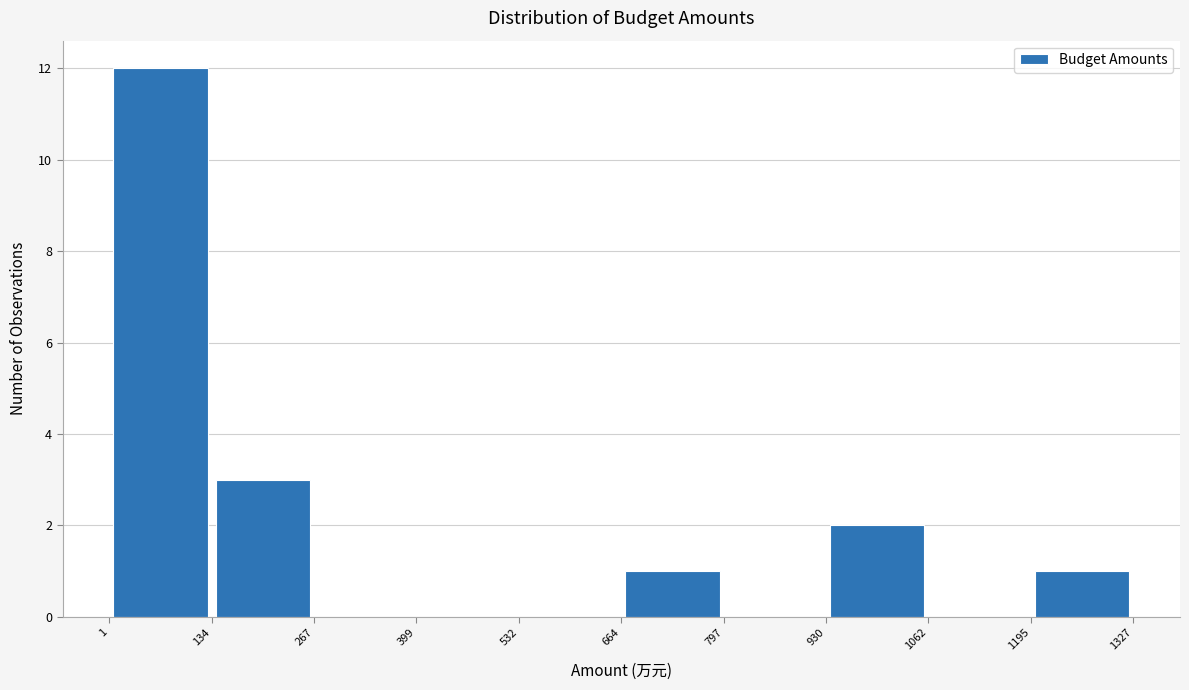

What is the height of the bar covering 1 to 134 on the x-axis? The values are not printed on the chart, so give them approximately, as read against the axis.

12